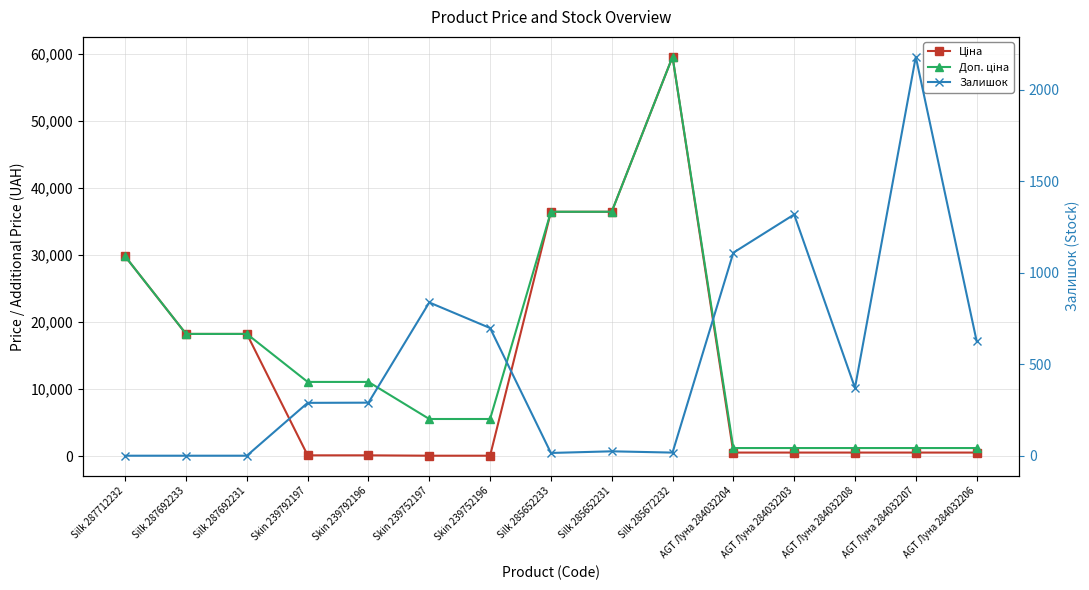

Reading left to right, what are all the values shown in this chart?

Ціна: 29761.5	18212.0	18212.0	110.5	110.5	55.3	55.3	36424.0	36424.0	59523.0	522.2	522.2	522.2	522.2	522.2
Доп. ціна: 29761.5	18212.0	18212.0	11055.0	11055.0	5528.0	5528.0	36424.0	36424.0	59523.0	1197.0	1197.0	1197.0	1197.0	1197.0
Залишок: 0.0	0.0	0.0	289.0	290.0	838.0	698.0	15.0	24.0	17.0	1110.0	1319.0	371.0	2181.0	628.0